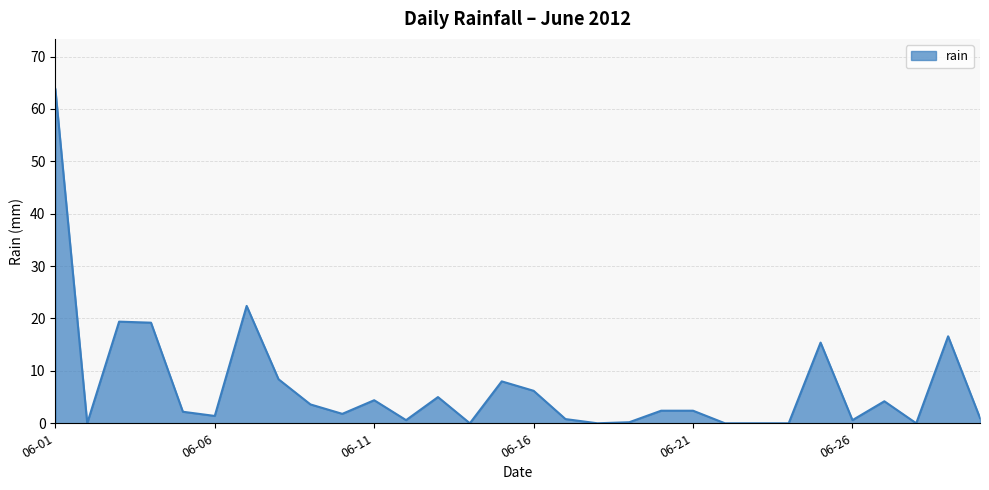

Does the chart have visible grid lines?

Yes